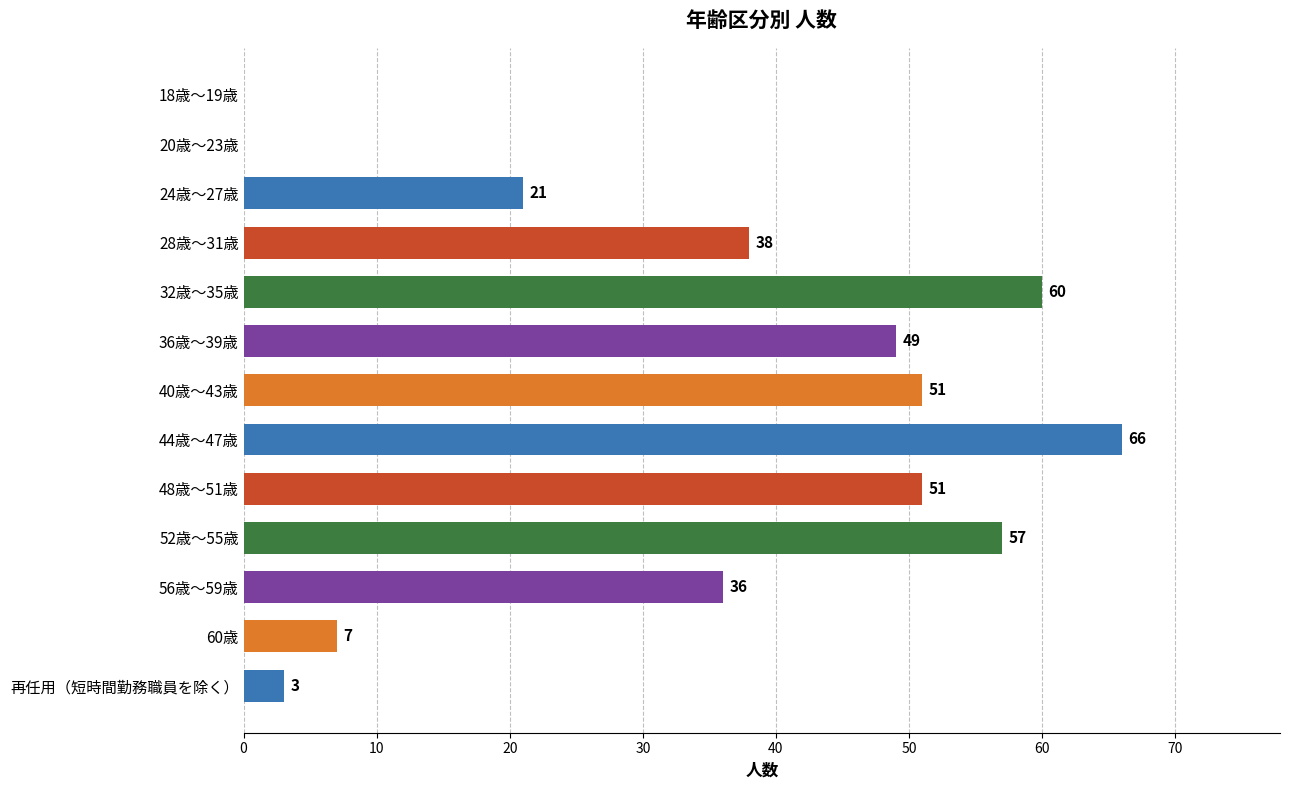

What is the sum of the values at 60歳 and 40歳～43歳?

58